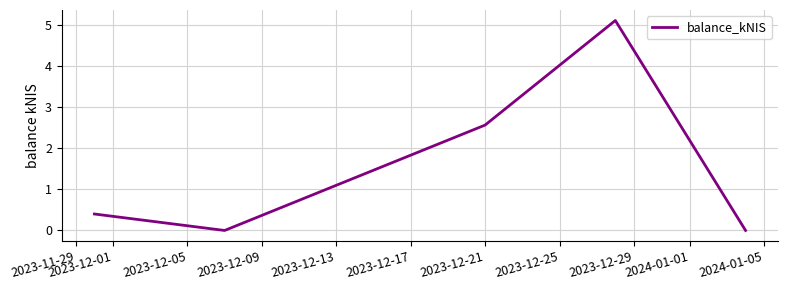

How many interior local valleys (lower than both neighbors) does the data have?

1